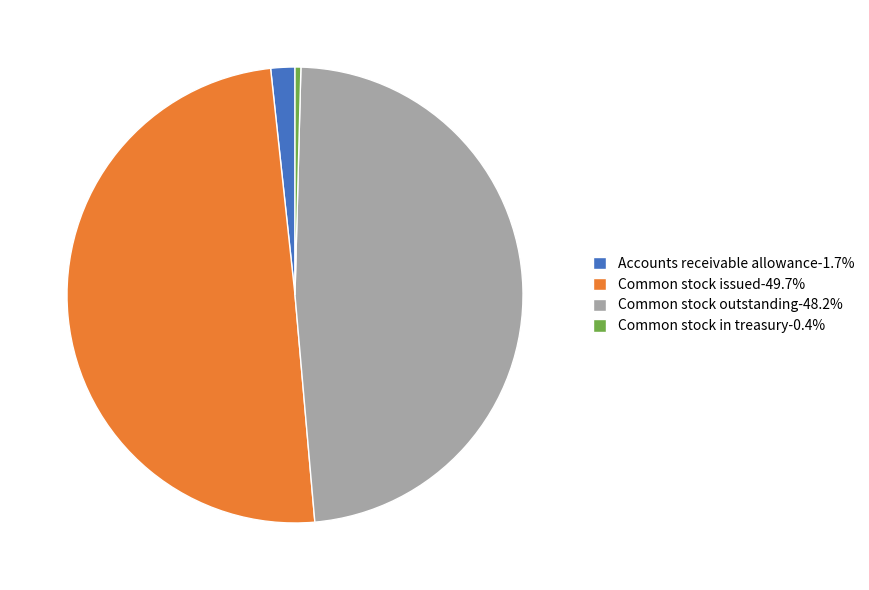

Does Accounts receivable allowance represent more than half of the total?

No